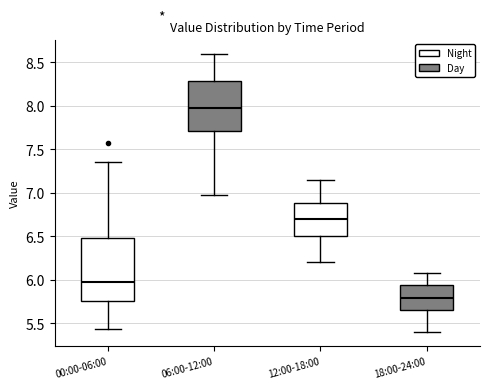

Which box has the highest median line?

06:00-12:00